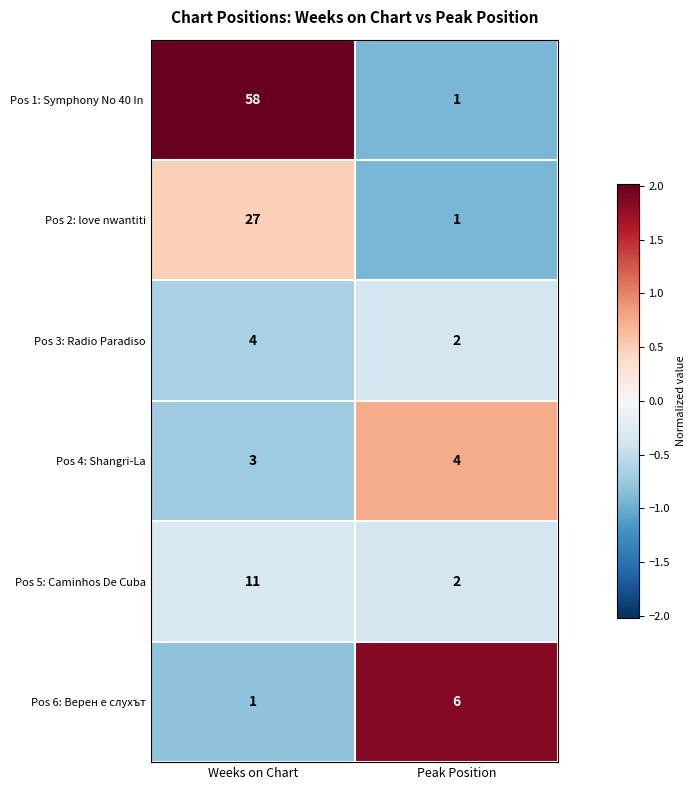

What is the sum of the Pos 3: Radio Paradiso values at Weeks on Chart and Peak Position?

6